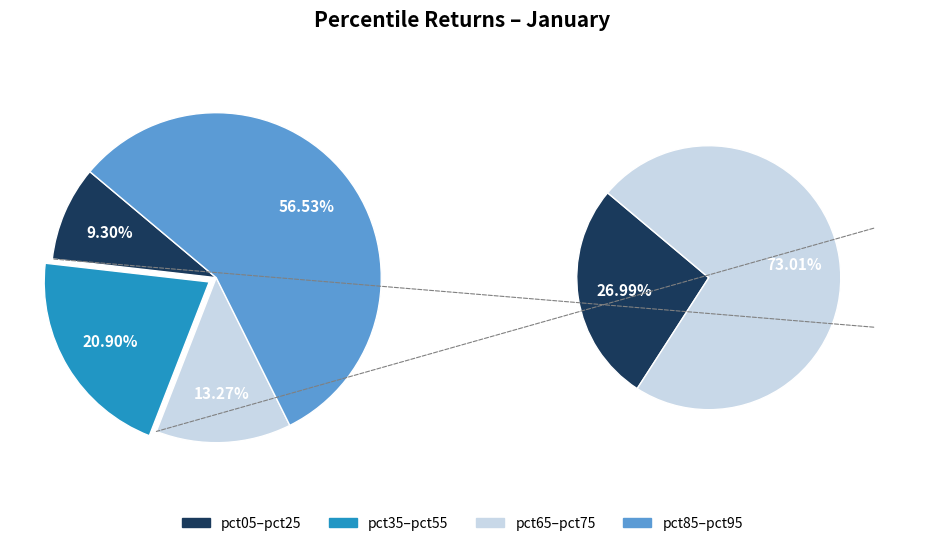

Does pct75 represent more than half of the total?

No